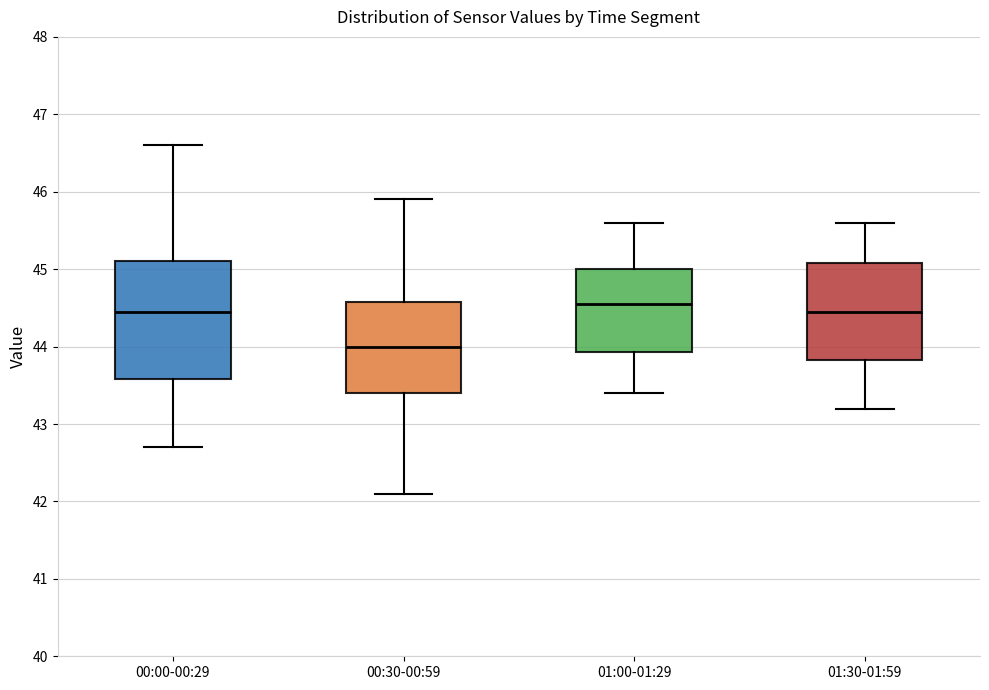

Reading left to right, read every box against the y-axis: the position of its median line, the range the box covers, and the ends of its whiskers. The values are not printed on the chart, so give them approximately, as read against the axis.

00:00-00:29: median 44.5, box 43.6 to 45.1, whiskers 42.7 to 46.6
00:30-00:59: median 44.0, box 43.4 to 44.6, whiskers 42.1 to 45.9
01:00-01:29: median 44.6, box 43.9 to 45.0, whiskers 43.4 to 45.6
01:30-01:59: median 44.5, box 43.8 to 45.1, whiskers 43.2 to 45.6